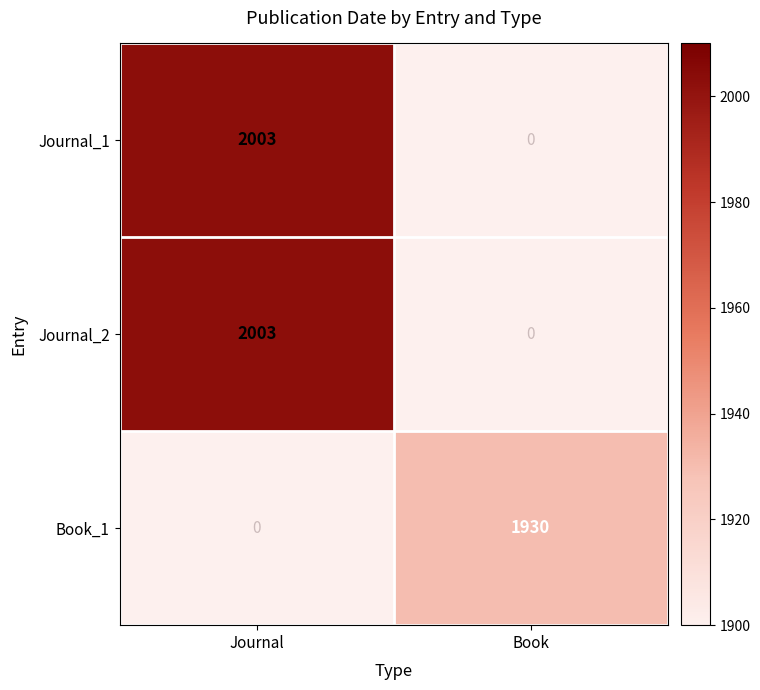

Is the value of Journal_2 at Journal greater than the value of Book_1 at Book?

Yes